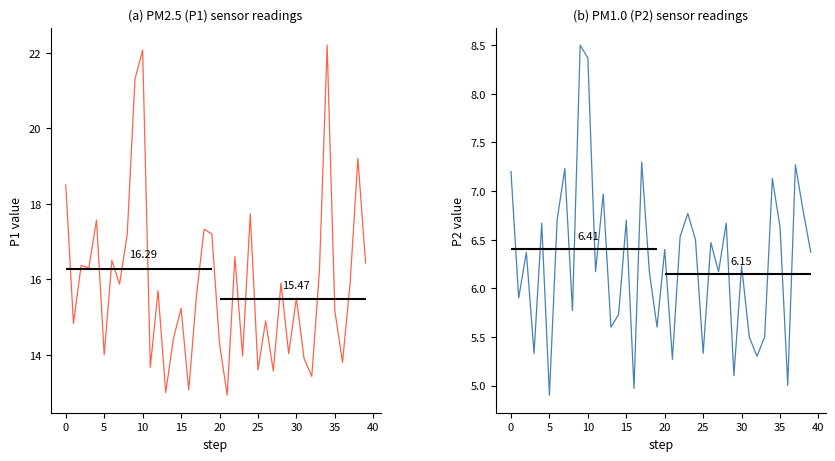

Read the P2 value at 23.

6.8